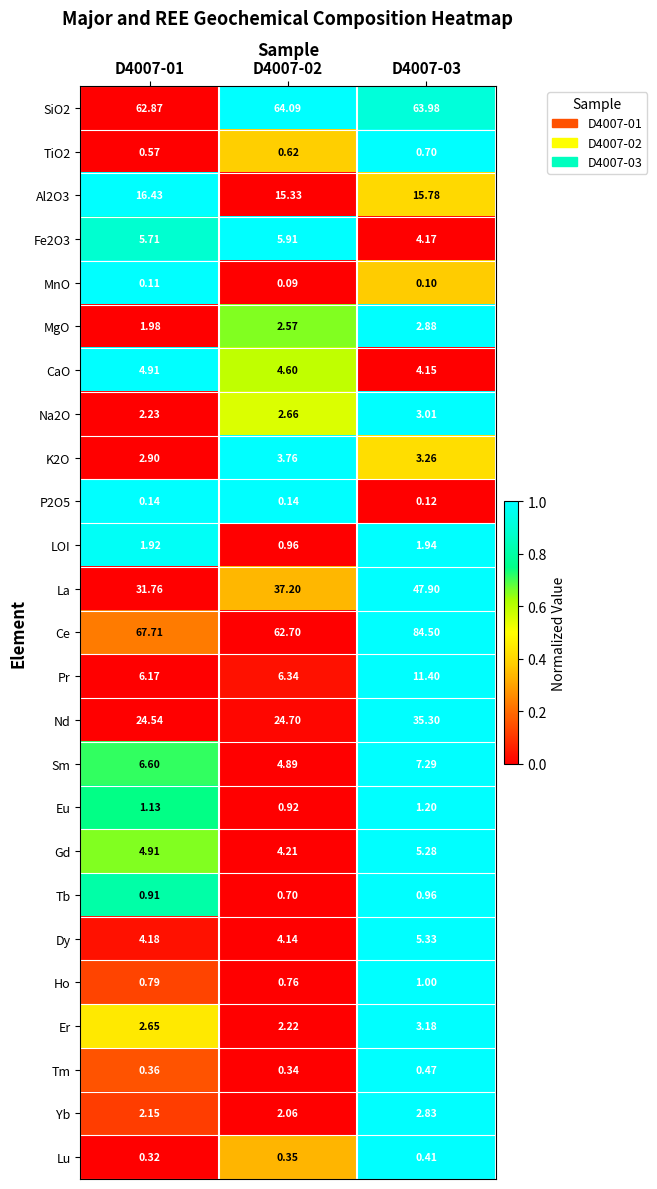

Which series has the widest spread of values?

Ce